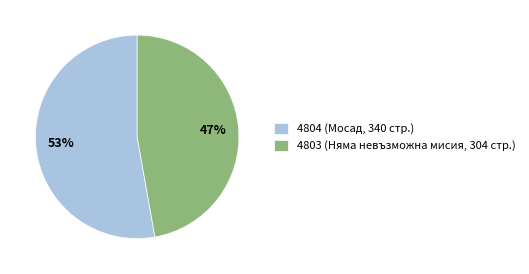

How many segments does this pie chart have?

2